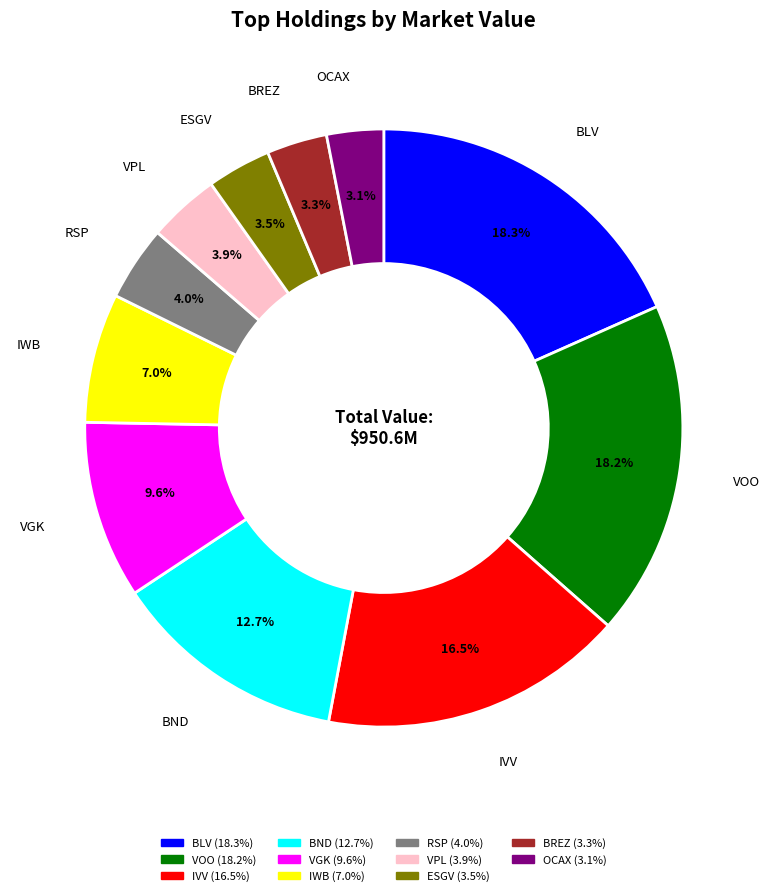

Count the number of slices in the pie.

11